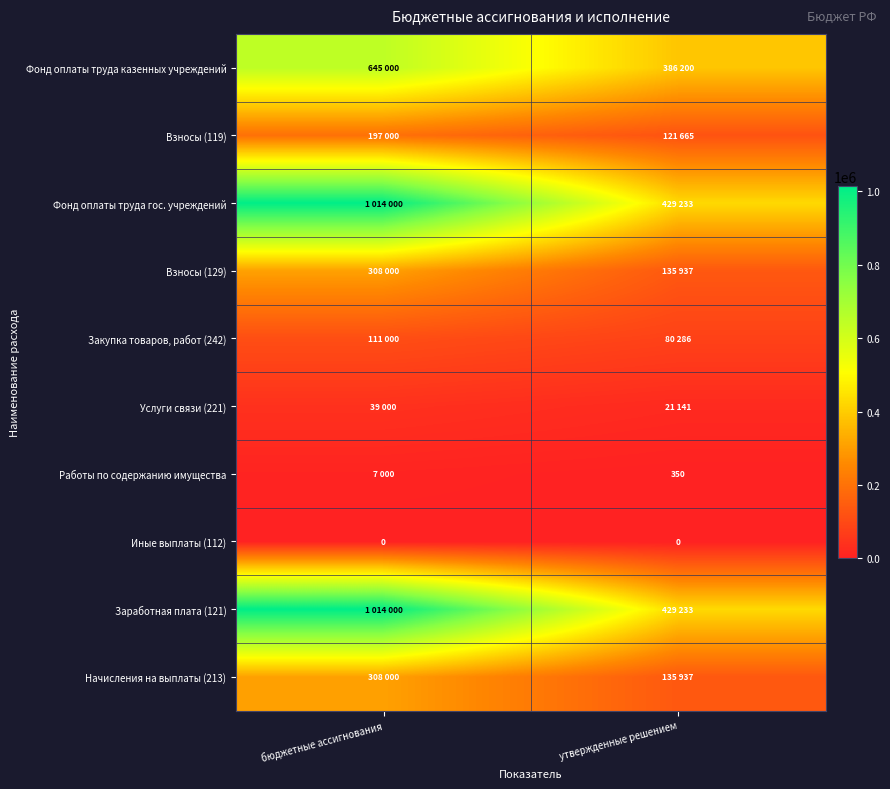

The value of Иные выплаты (112) at бюджетные ассигнования is 0. True or false?

True